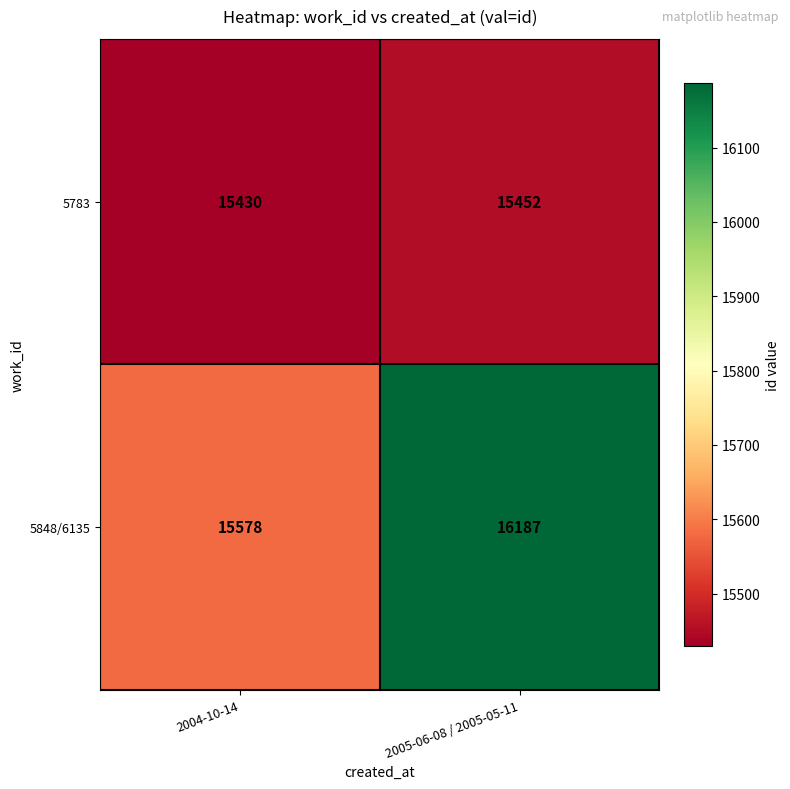

What is the total value across all series at 2005-06-08 / 2005-05-11?

31639